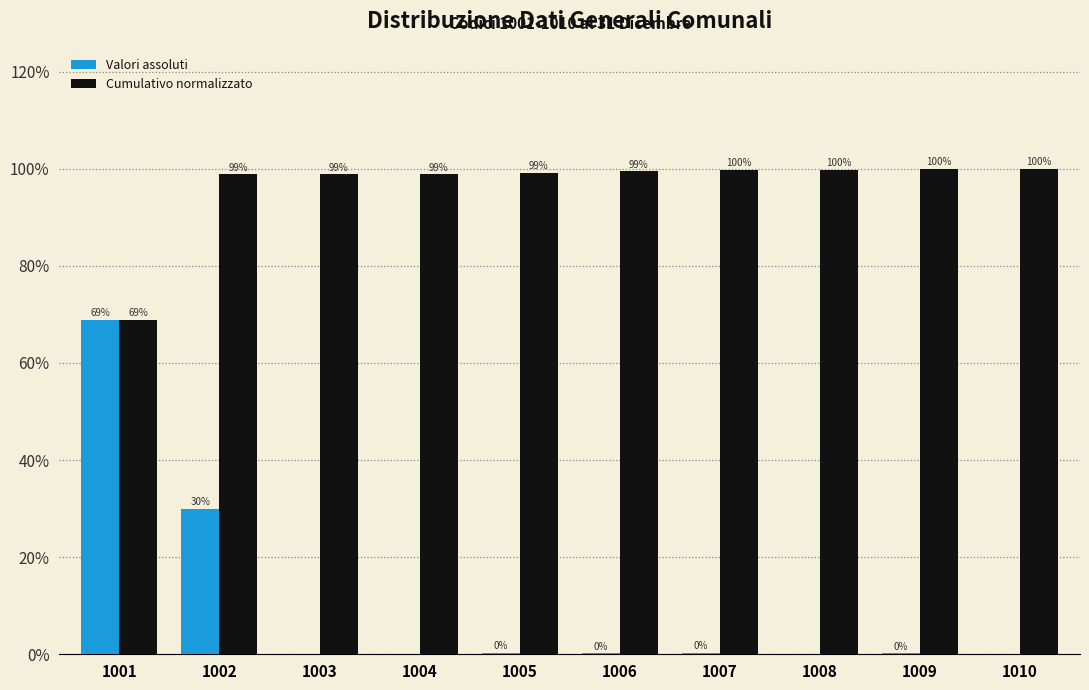

At which label does Valori assoluti reach its peak?

1001